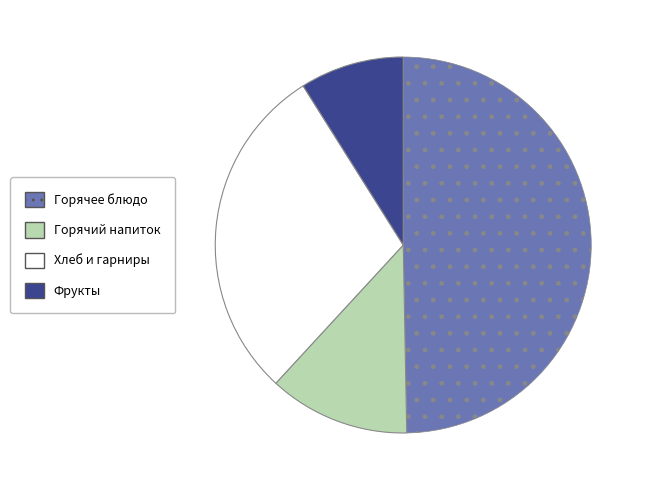

Does any single category account for the majority?

No